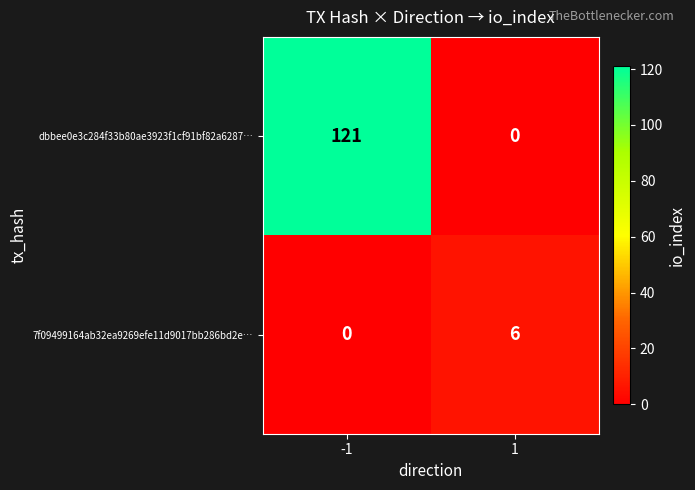

Which series has the widest spread of values?

dbbee0e3c284f33b80ae3923f1cf91bf82a6287…